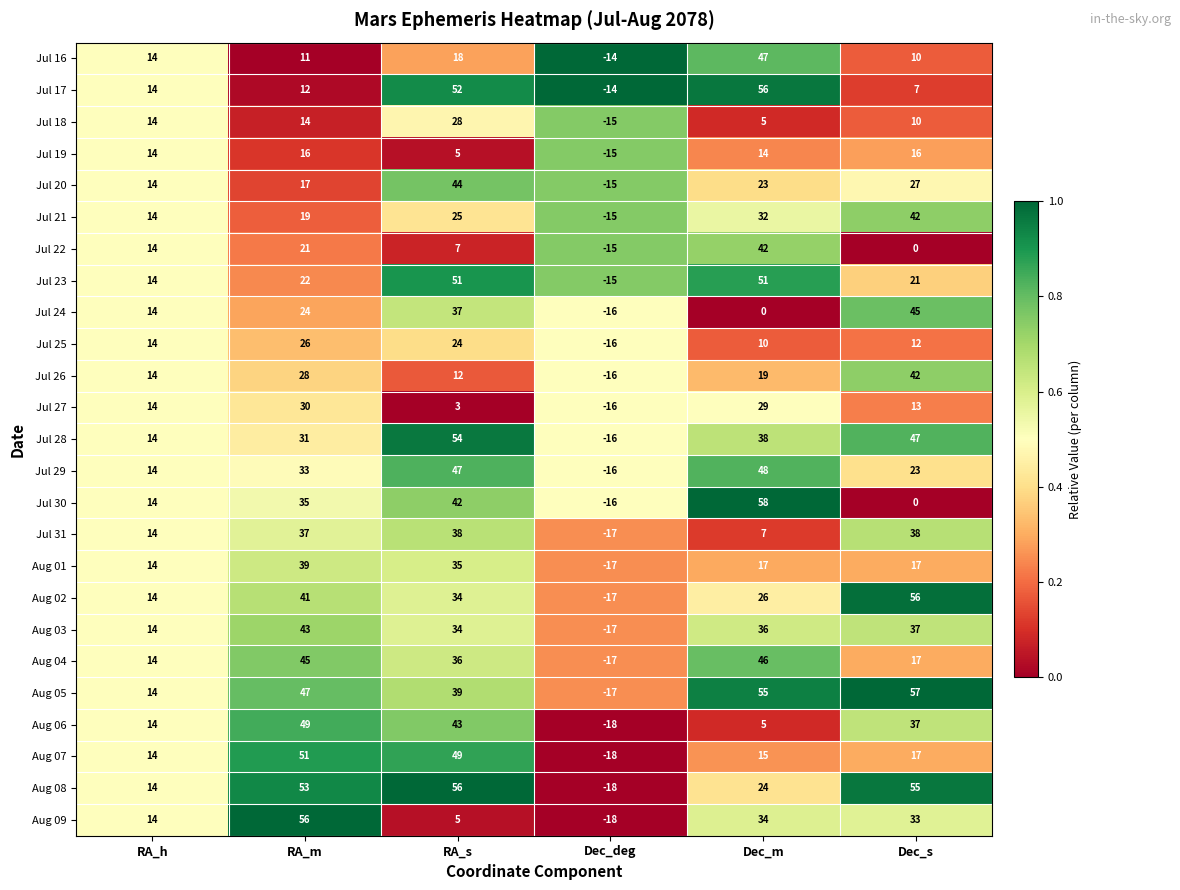

At RA_m, list the series in order from largest to smallest.

Aug 09, Aug 08, Aug 07, Aug 06, Aug 05, Aug 04, Aug 03, Aug 02, Aug 01, Jul 31, Jul 30, Jul 29, Jul 28, Jul 27, Jul 26, Jul 25, Jul 24, Jul 23, Jul 22, Jul 21, Jul 20, Jul 19, Jul 18, Jul 17, Jul 16